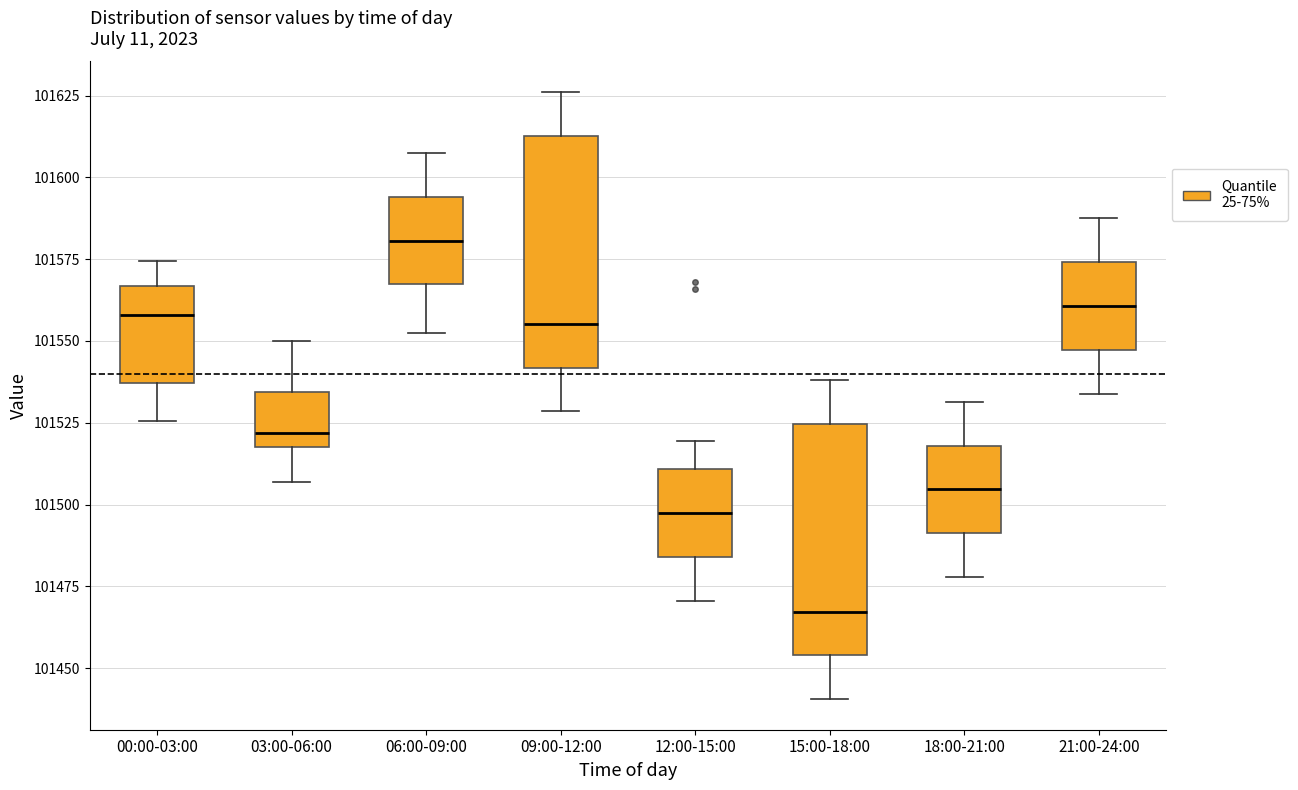

Reading left to right, read every box against the y-axis: the position of its median line, the range the box covers, and the ends of its whiskers. The values are not printed on the chart, so give them approximately, as read against the axis.

00:00-03:00: median 101560, box 101535 to 101565, whiskers 101525 to 101575
03:00-06:00: median 101520 (just above the box's lower edge), box 101520 to 101535, whiskers 101505 to 101550
06:00-09:00: median 101580, box 101565 to 101595, whiskers 101550 to 101605
09:00-12:00: median 101555, box 101540 to 101615, whiskers 101530 to 101625
12:00-15:00: median 101495, box 101485 to 101510, whiskers 101470 to 101520
15:00-18:00: median 101465, box 101455 to 101525, whiskers 101440 to 101540
18:00-21:00: median 101505, box 101490 to 101520, whiskers 101480 to 101530
21:00-24:00: median 101560, box 101545 to 101575, whiskers 101535 to 101585